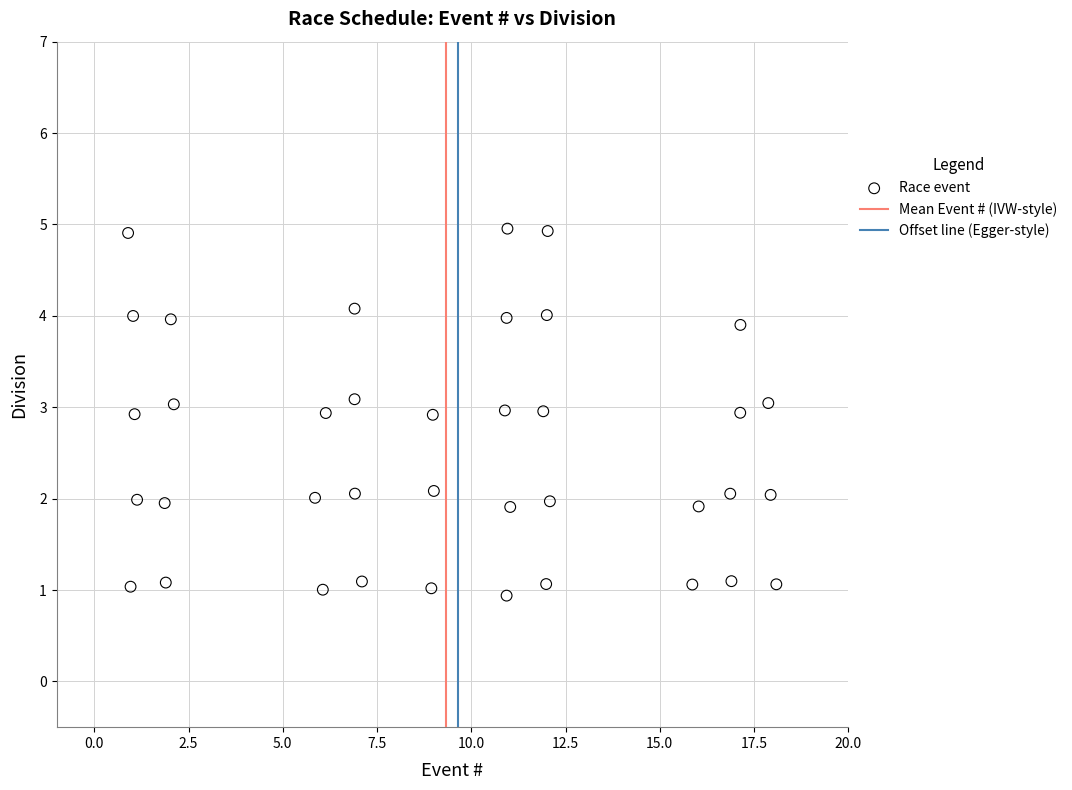

What is the range of Y values (max minus min)?

4.0